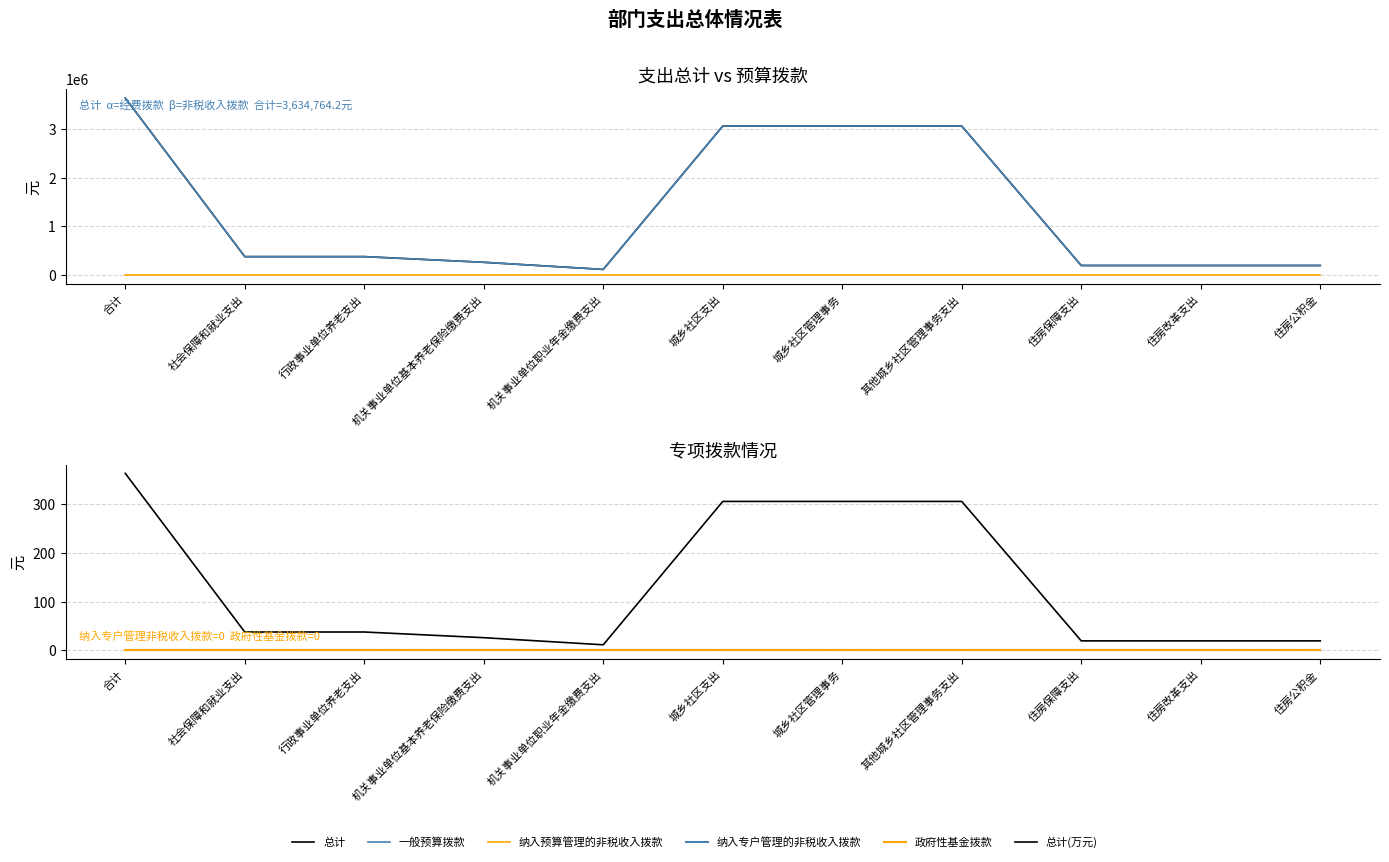

Is it true that 纳入专户管理的非税收入拨款 equals 0.0 at 住房保障支出?

True